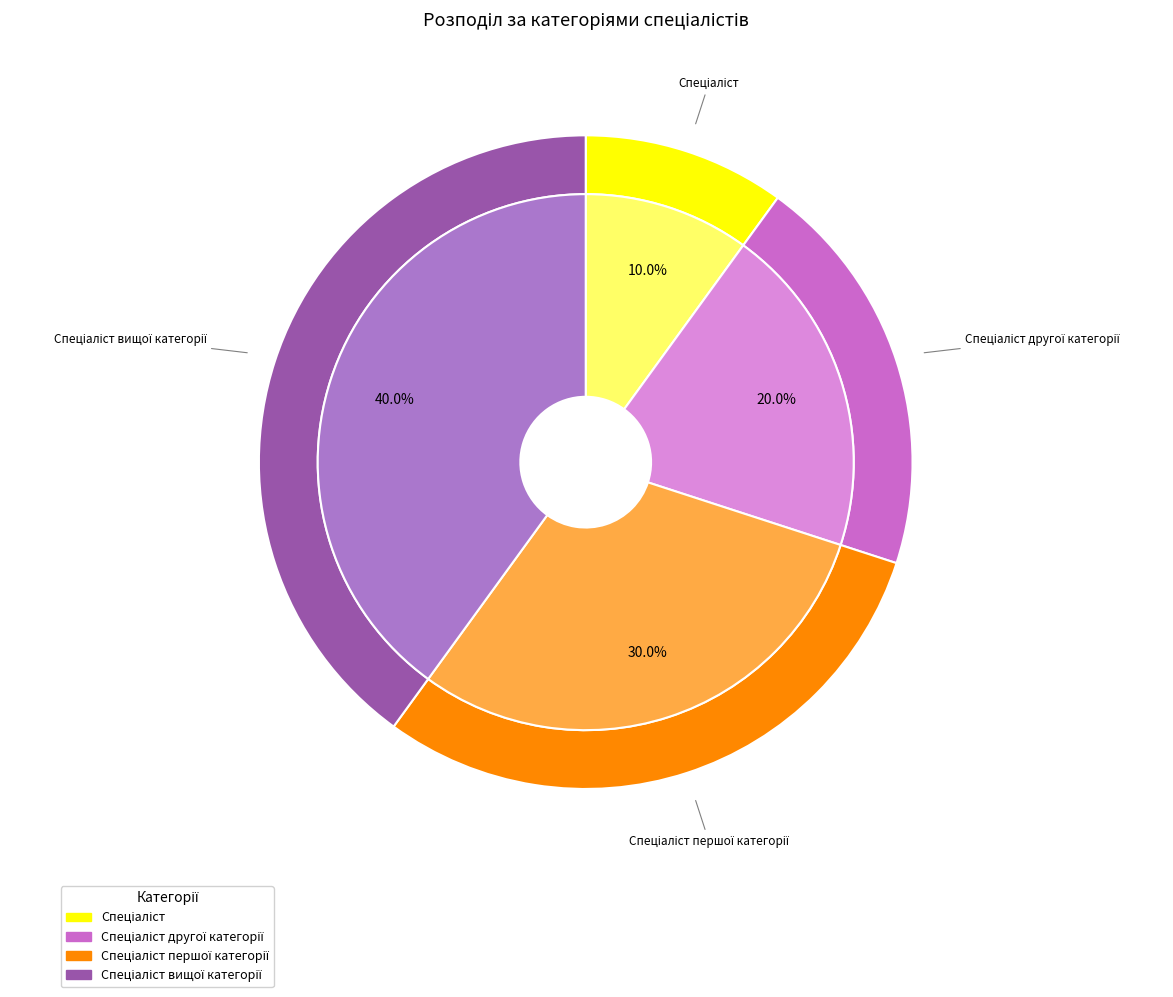

Is there a majority slice in this chart?

No